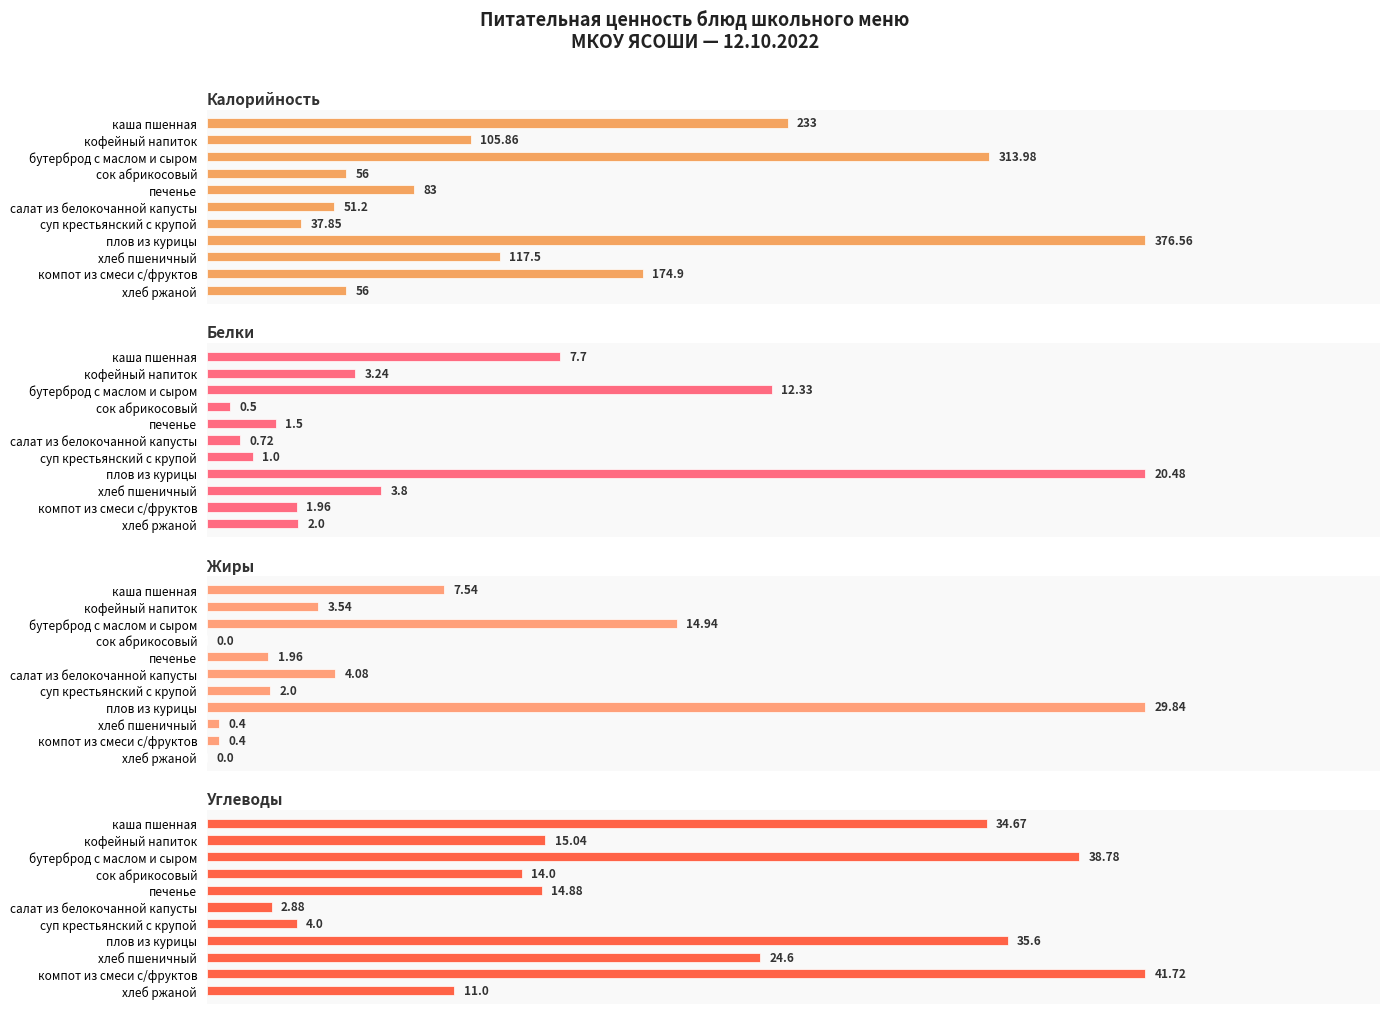

What position from the right is хлеб ржаной?

1